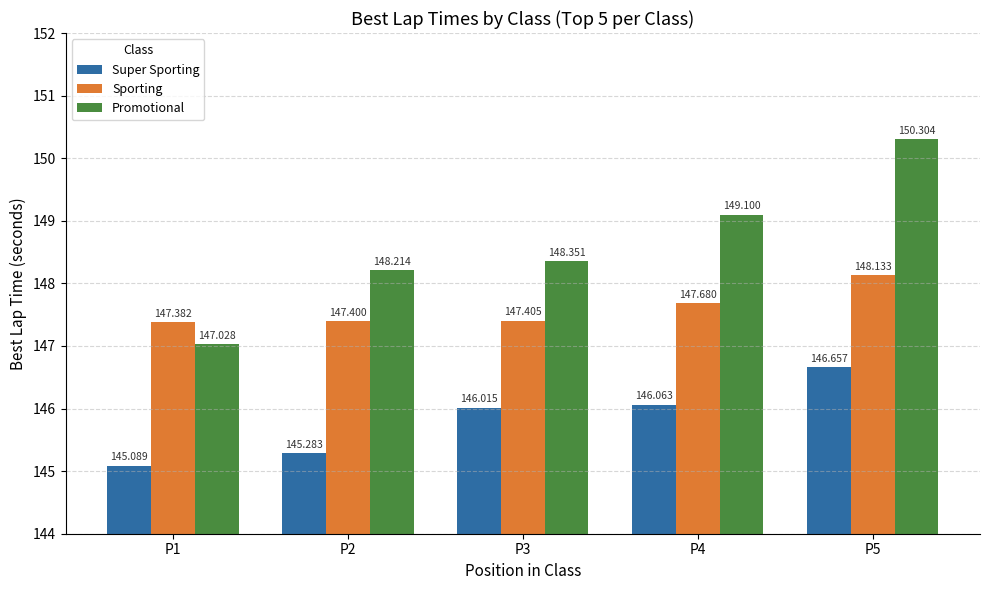

Does the chart contain stacked bars?

No